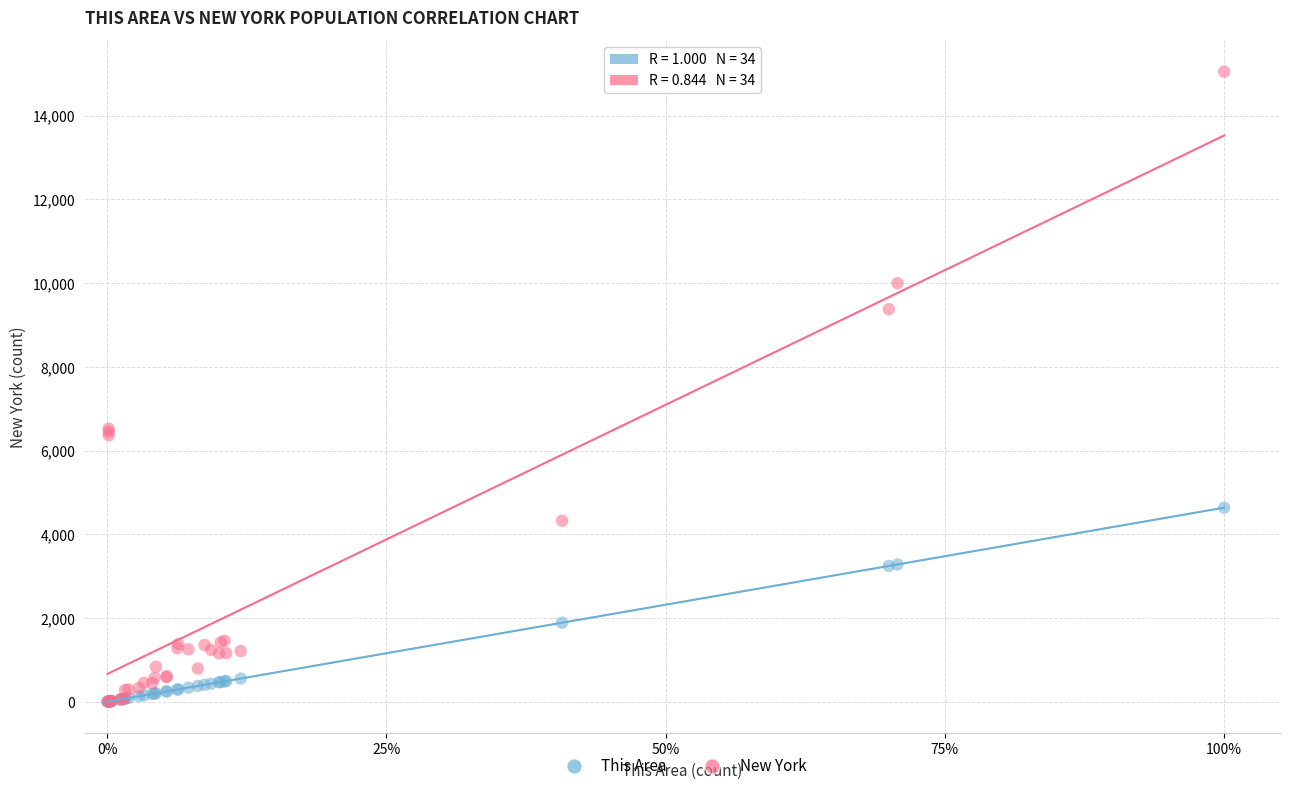

In the This Area series, what Y value is closest to 2318?

1888